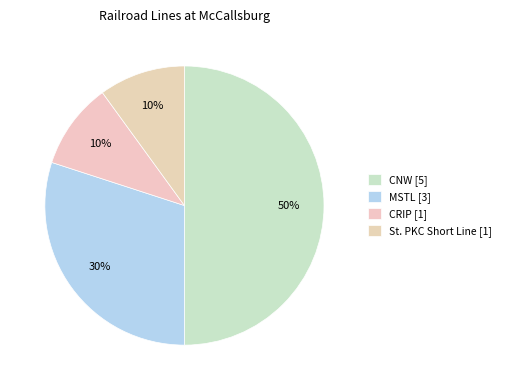

Is there a majority slice in this chart?

No